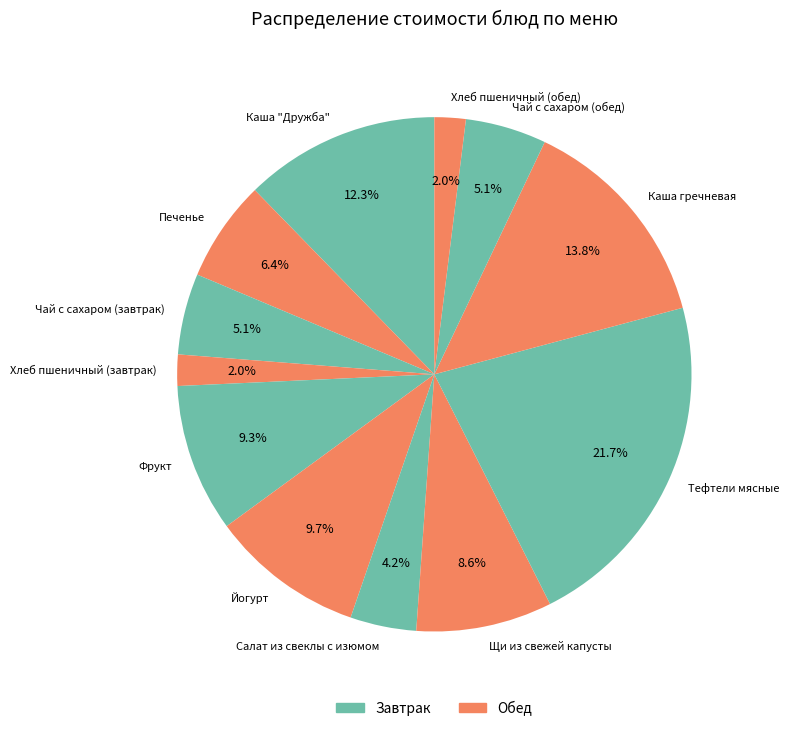

To the nearest percent, what percentage of the pie is Тефтели мясные?

22%